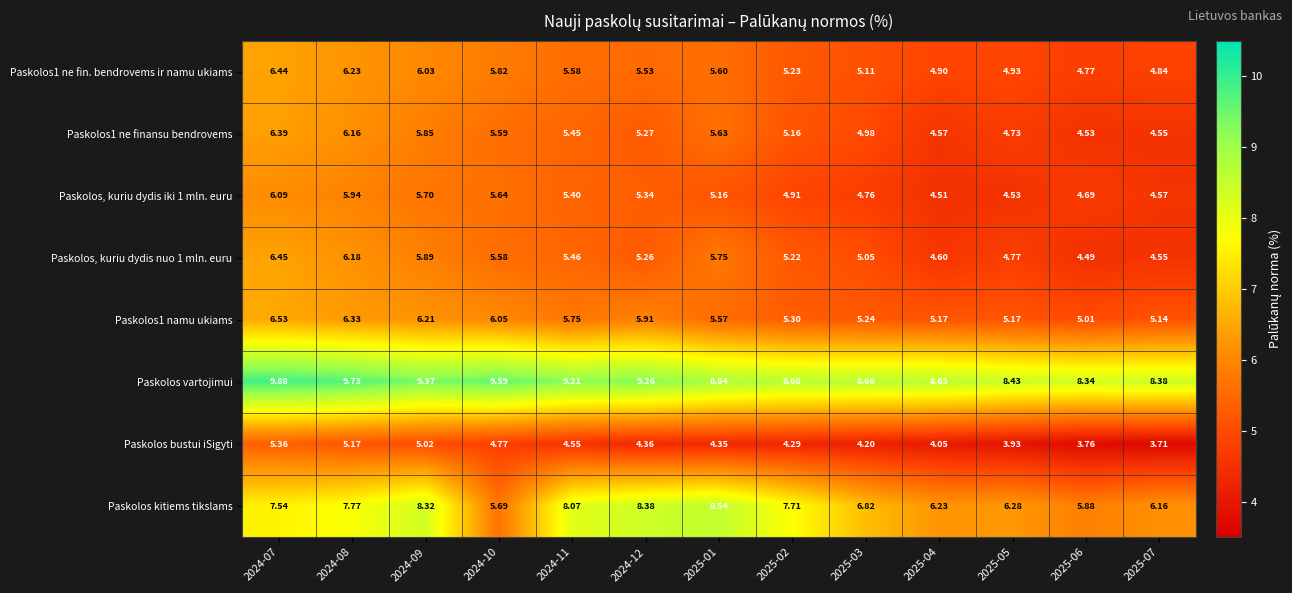

What is the total value across all series at 2024-08?

53.5